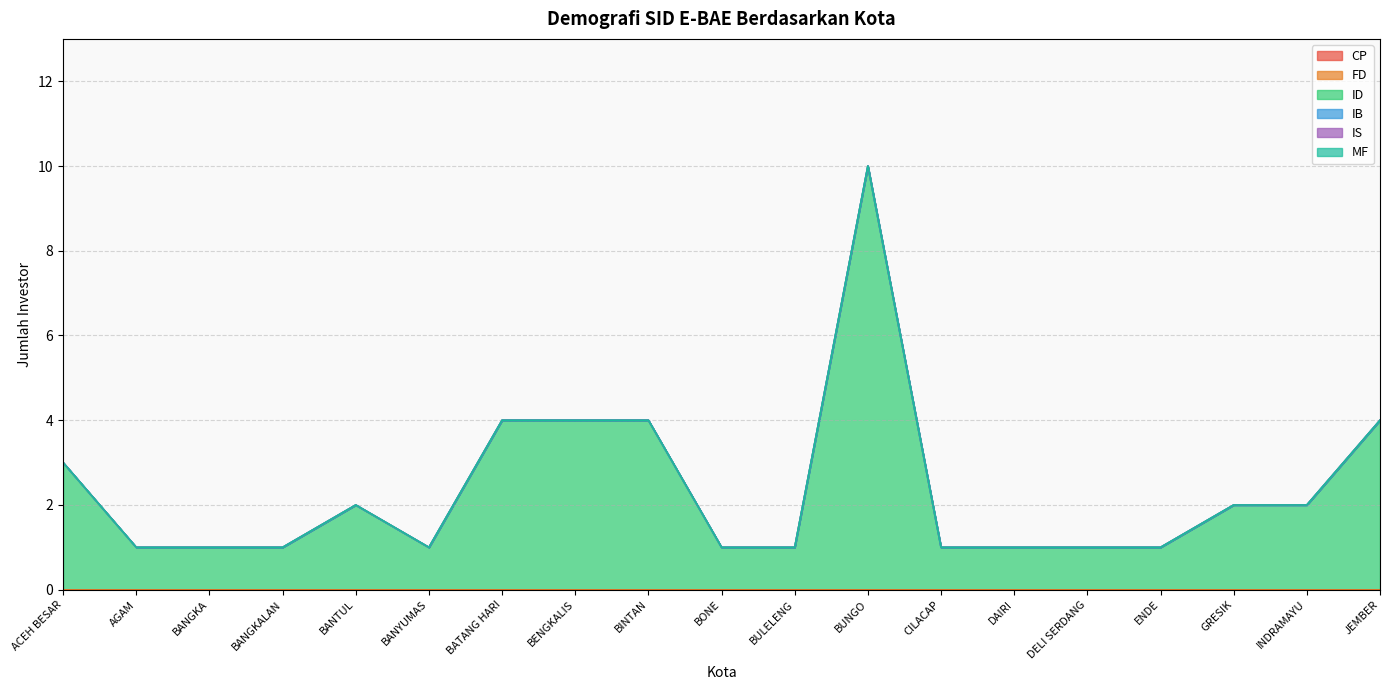

Count the number of categories in the chart.

19